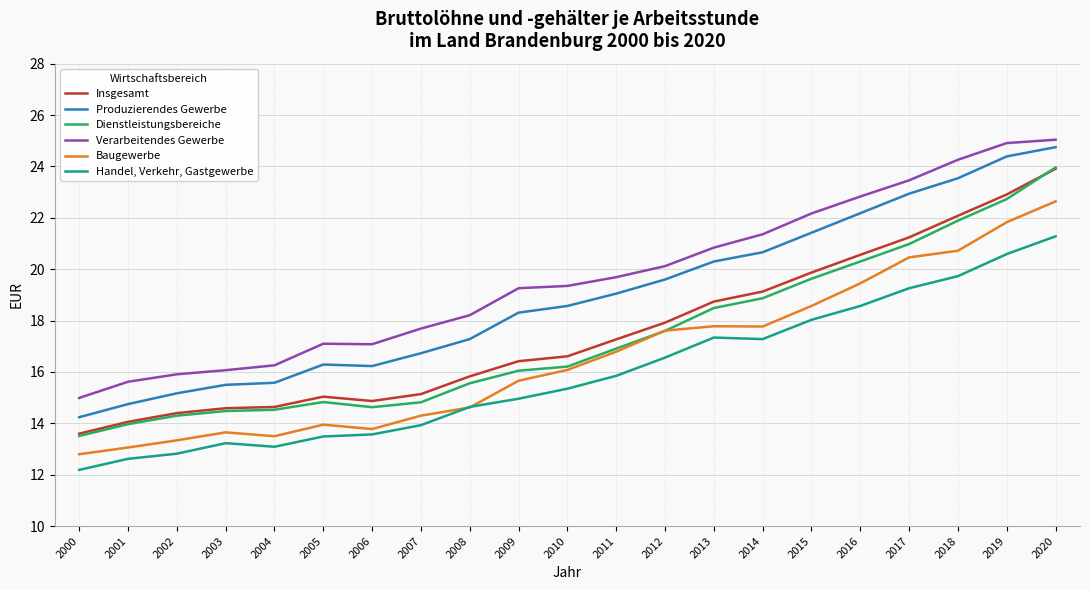

Rank the series by their maximum value, from lowest to highest.

Handel, Verkehr, Gastgewerbe, Baugewerbe, Insgesamt, Dienstleistungsbereiche, Produzierendes Gewerbe, Verarbeitendes Gewerbe